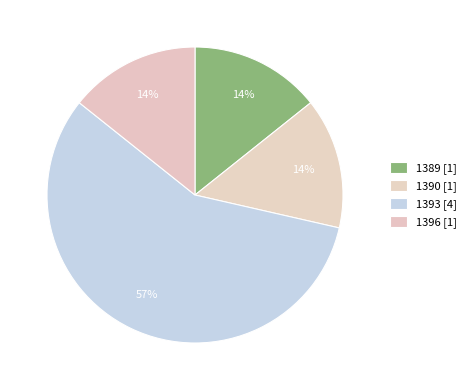

To the nearest percent, what is the difference between the largest and smallest slice percentages?

43%